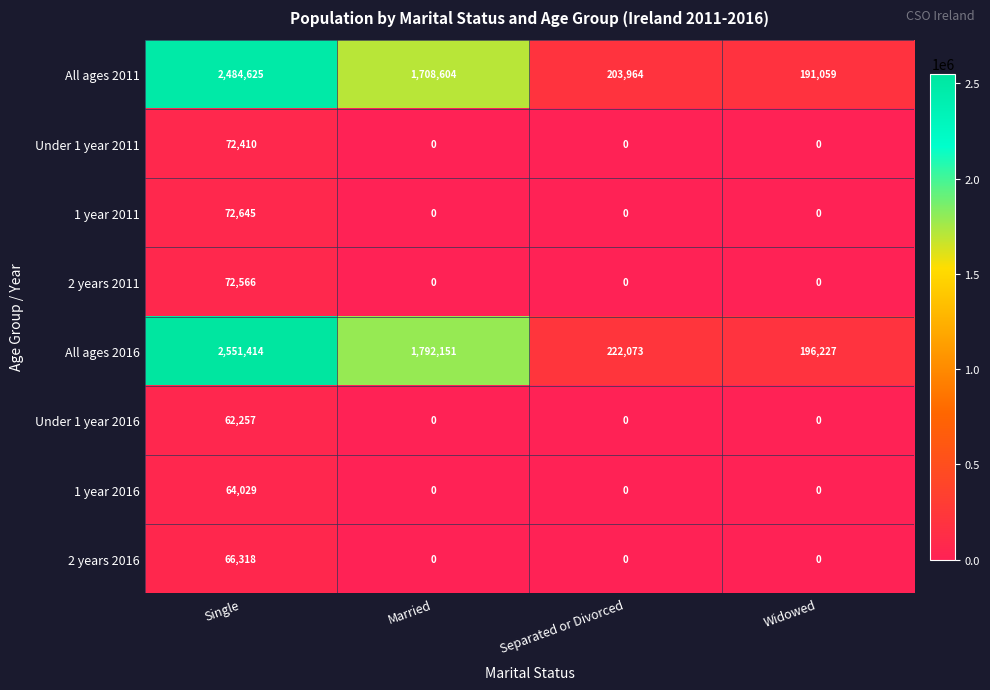

Which series changed the most between Single and Married?

All ages 2011